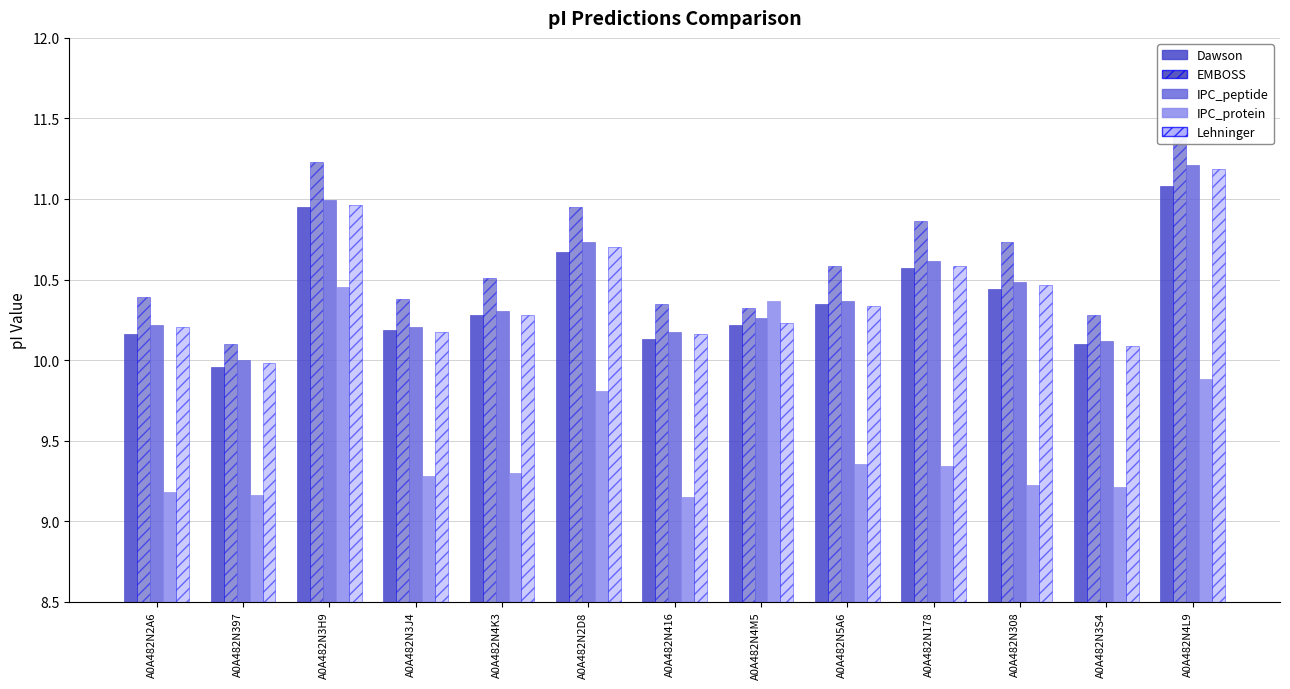

Reading left to right, extract all data points from this chart.

Dawson: 10.2	10.0	10.9	10.2	10.3	10.7	10.1	10.2	10.3	10.6	10.4	10.1	11.1
EMBOSS: 10.4	10.1	11.2	10.4	10.5	10.9	10.3	10.3	10.6	10.9	10.7	10.3	11.4
IPC_peptide: 10.2	10.0	11.0	10.2	10.3	10.7	10.2	10.3	10.4	10.6	10.5	10.1	11.2
IPC_protein: 9.2	9.2	10.5	9.3	9.3	9.8	9.2	10.4	9.4	9.3	9.2	9.2	9.9
Lehninger: 10.2	10.0	11.0	10.2	10.3	10.7	10.2	10.2	10.3	10.6	10.5	10.1	11.2